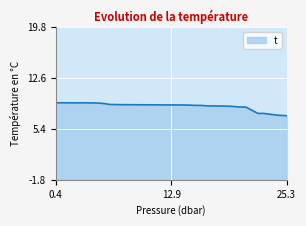

List the labels in order of value, largest first.

0.4, 0.9, 1.2, 1.6, 3.6, 2.1, 2.6, 3.2, 4.1, 4.5, 4.9, 5.4, 5.8, 6.2, 6.7, 7.1, 7.5, 8.0, 8.4, 8.9, 9.6, 10.5, 11.6, 12.6, 13.4, 14.5, 15.5, 16.1, 16.7, 17.6, 18.0, 18.7, 19.3, 20.3, 20.9, 22.2, 22.8, 23.6, 24.5, 25.3